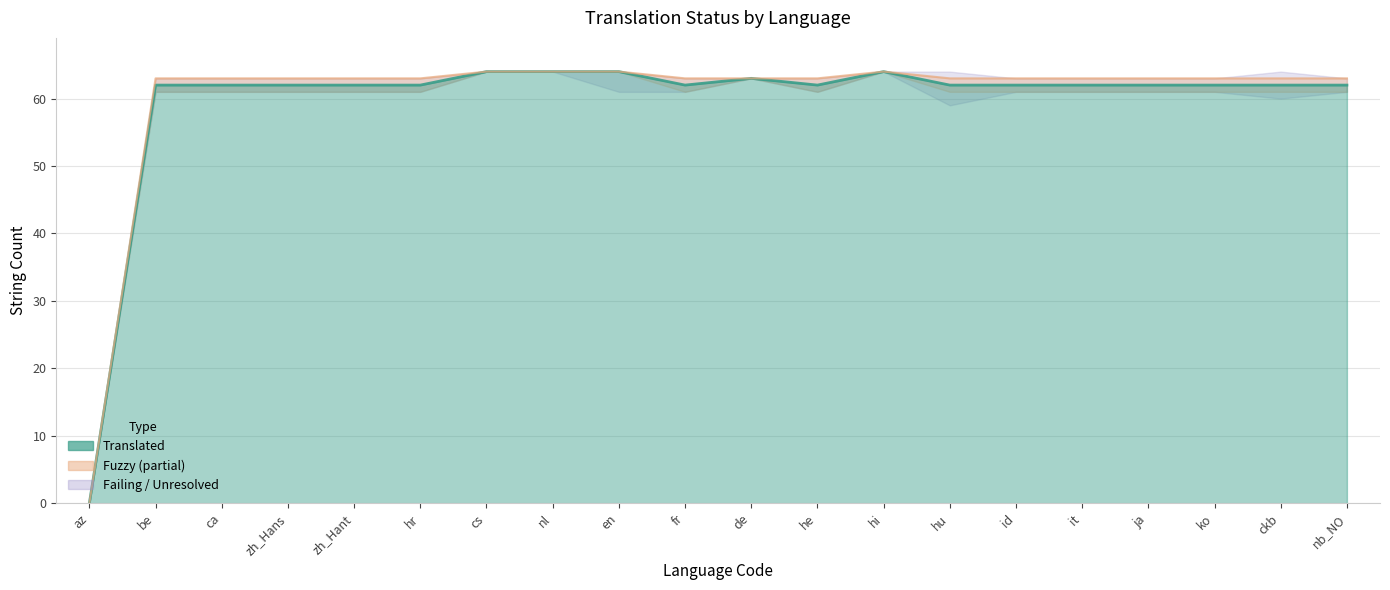

True or false: failing and translated cross at least once.

False